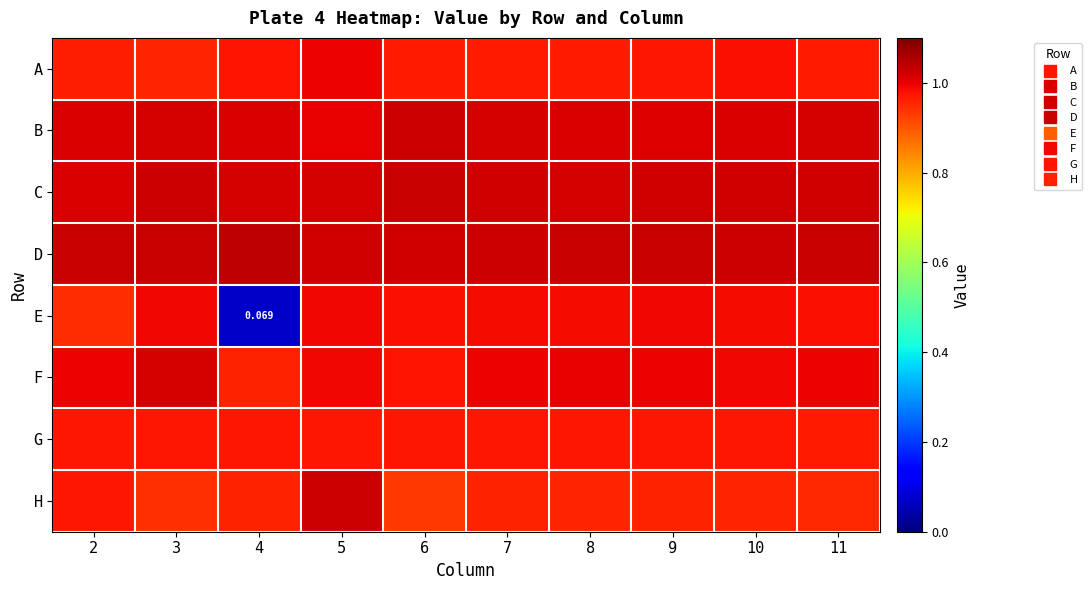

The E series shows 1.5 at 9. True or false?

False